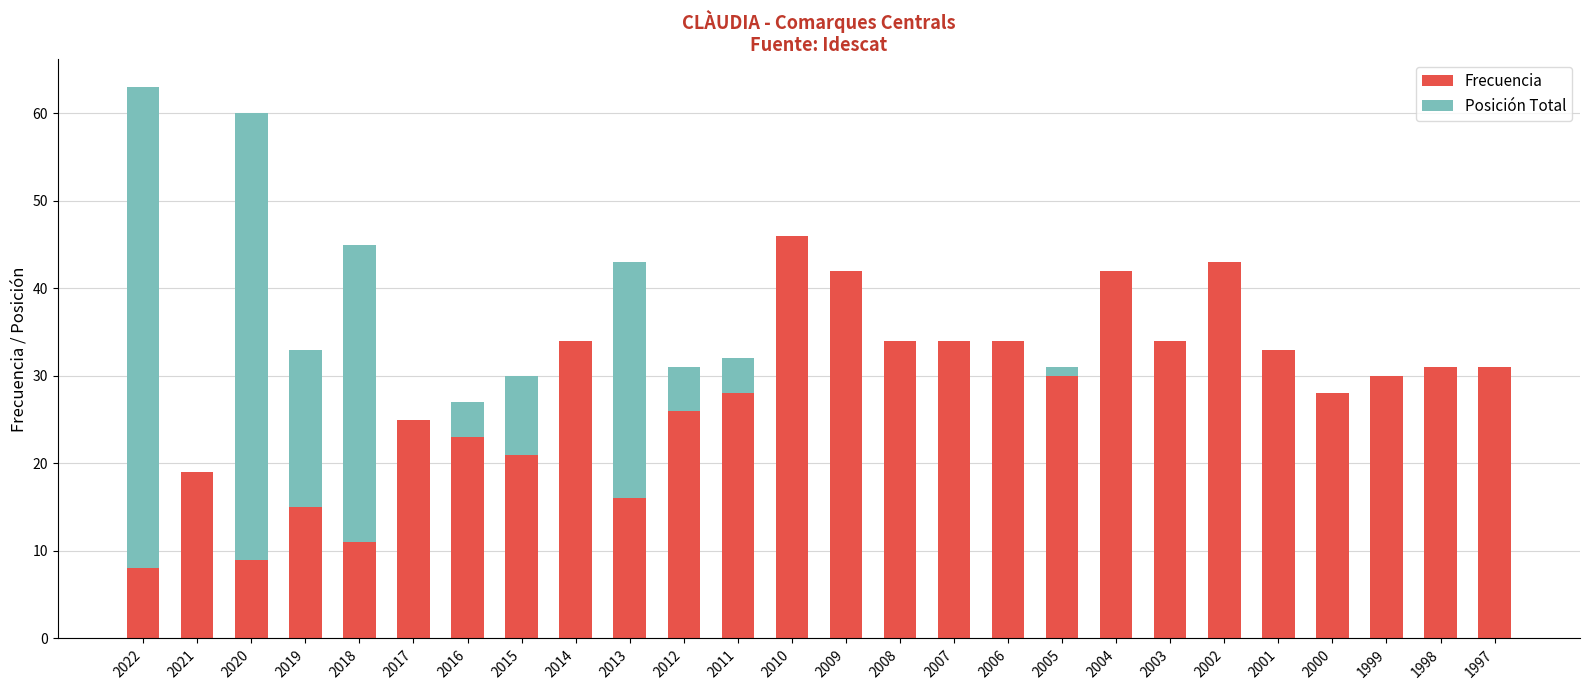

What value does the Frecuencia series have at 2018?

11